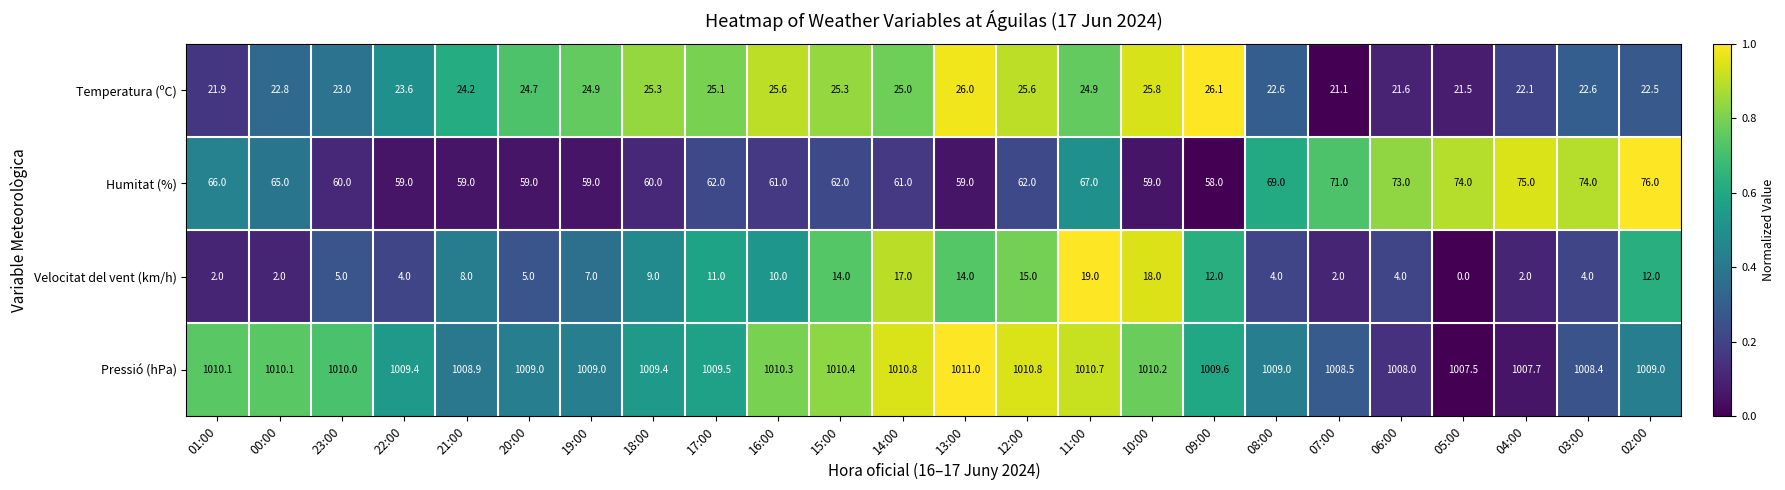

The value of Pressió (hPa) at 18:00 is 1009.4. True or false?

True